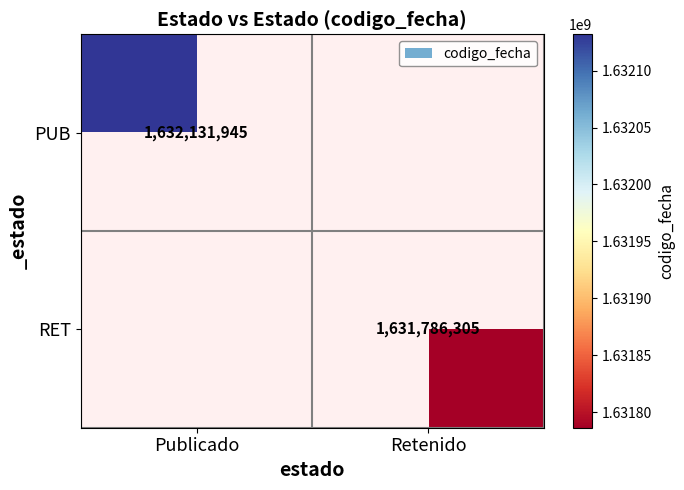

The RET series shows 1631786305 at Retenido. True or false?

True